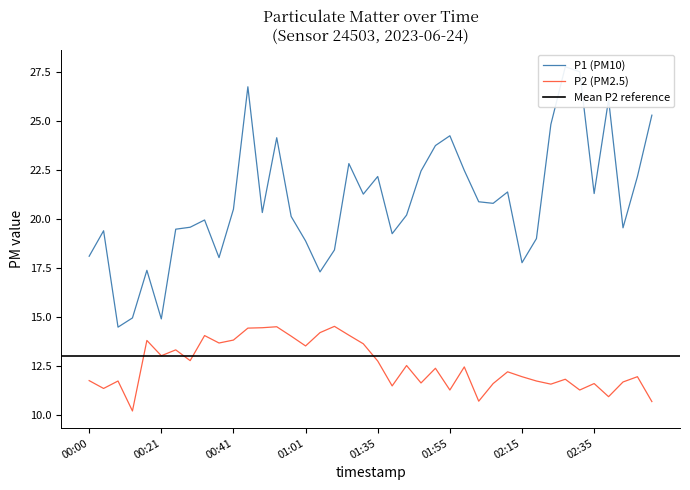

Reading right to left, list all the values displayed in this chart.

P1: 25.3	22.2	19.6	26.1	21.3	27.5	27.8	24.8	19.0	17.8	21.4	20.8	20.9	22.5	24.2	23.8	22.4	20.2	19.2	22.2	21.3	22.8	18.4	17.3	18.9	20.1	24.1	20.3	26.8	20.5	18.0	19.9	19.6	19.5	14.9	17.4	14.9	14.5	19.4	18.1
P2: 10.7	11.9	11.7	10.9	11.6	11.3	11.8	11.6	11.7	11.9	12.2	11.6	10.7	12.4	11.3	12.4	11.6	12.5	11.5	12.8	13.6	14.1	14.5	14.2	13.5	14.0	14.5	14.4	14.4	13.8	13.7	14.1	12.8	13.3	13.0	13.8	10.2	11.7	11.3	11.8